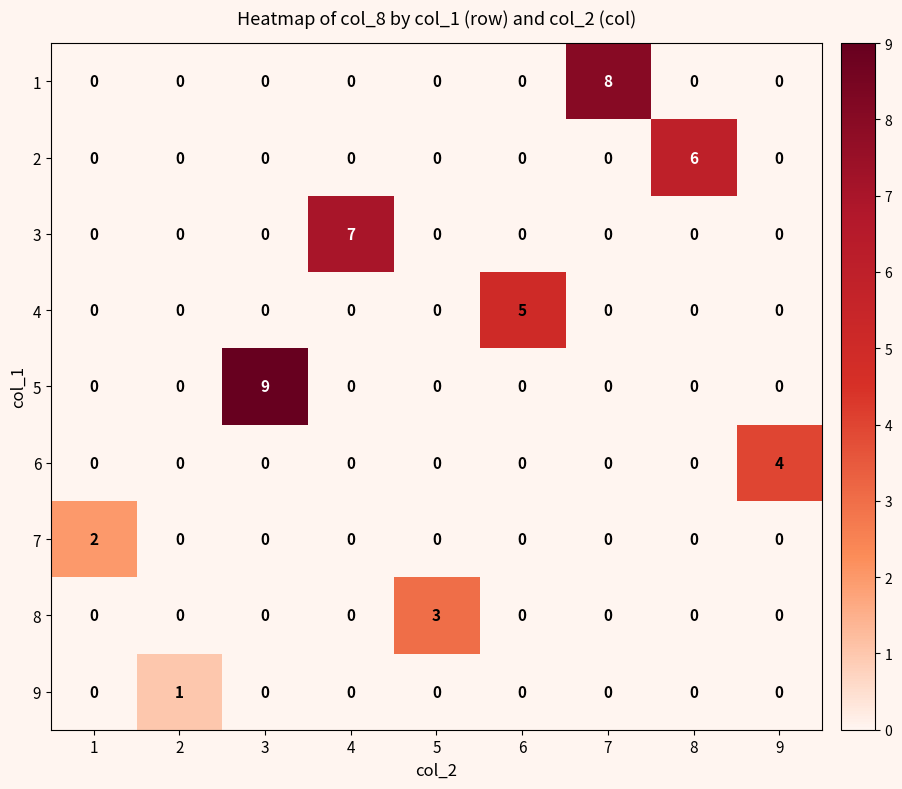

Rank the series by their maximum value, from lowest to highest.

9, 7, 8, 6, 4, 2, 3, 1, 5